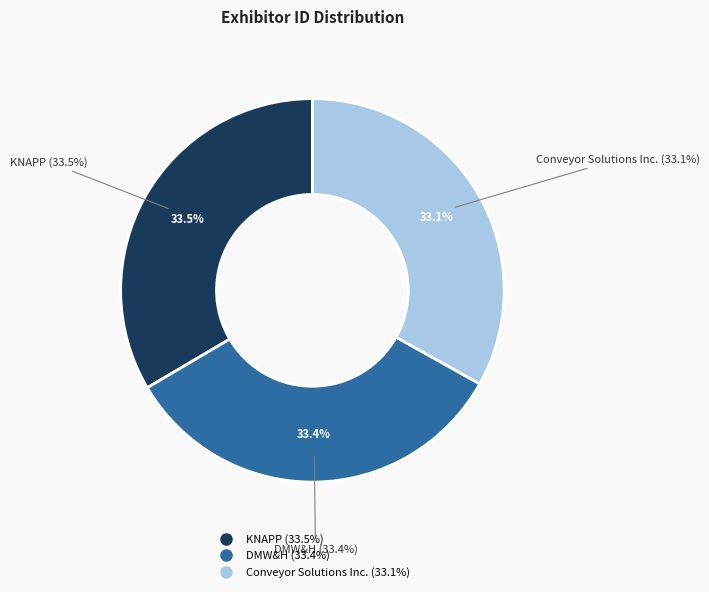

What is the total percentage of Conveyor Solutions Inc. and KNAPP?

66.6%